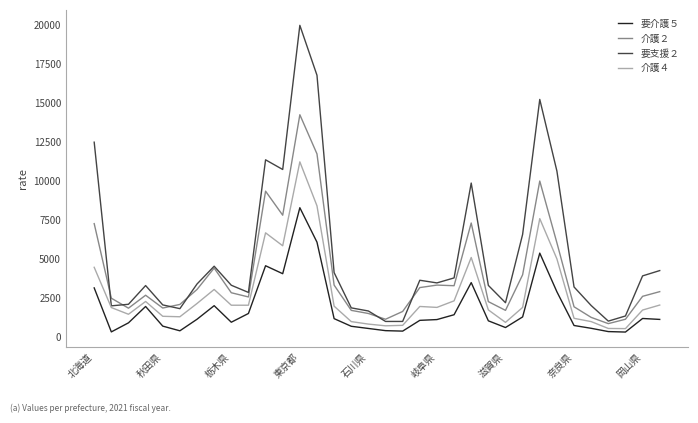

Which series has the largest total across all categories?

要支援２